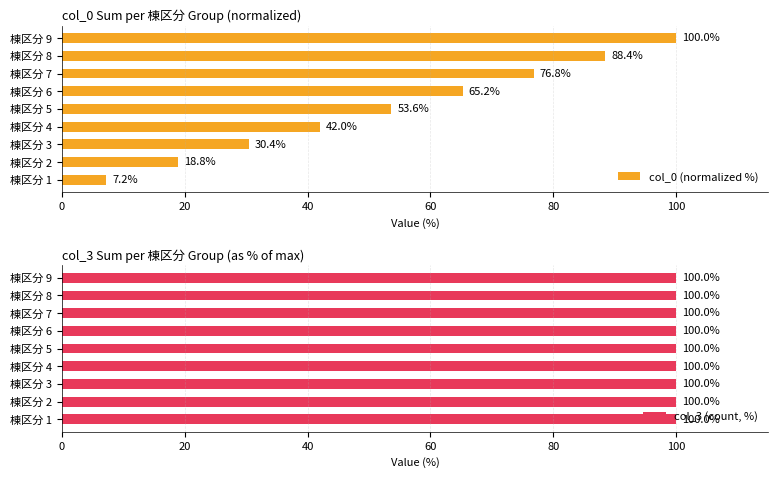

Rank the categories by col_0 (normalized %) value from highest to lowest.

棟区分 9, 棟区分 8, 棟区分 7, 棟区分 6, 棟区分 5, 棟区分 4, 棟区分 3, 棟区分 2, 棟区分 1